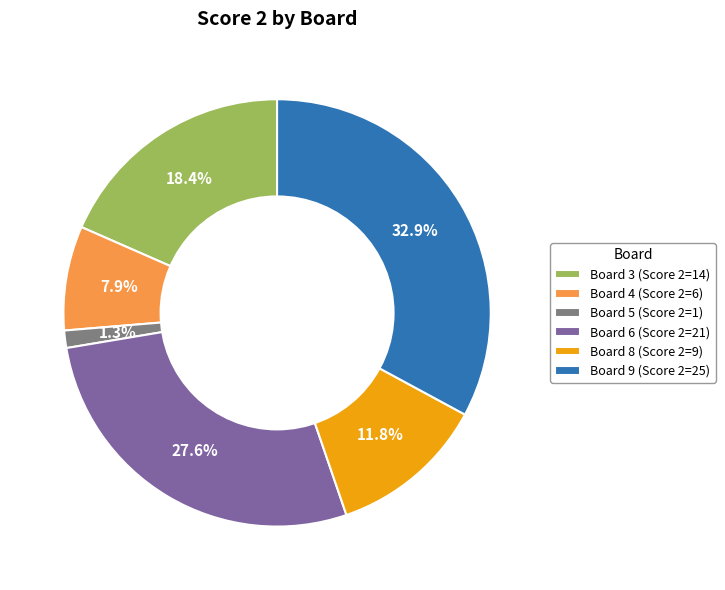

Which slice is the smallest?

Board 5 (Score 2=1)